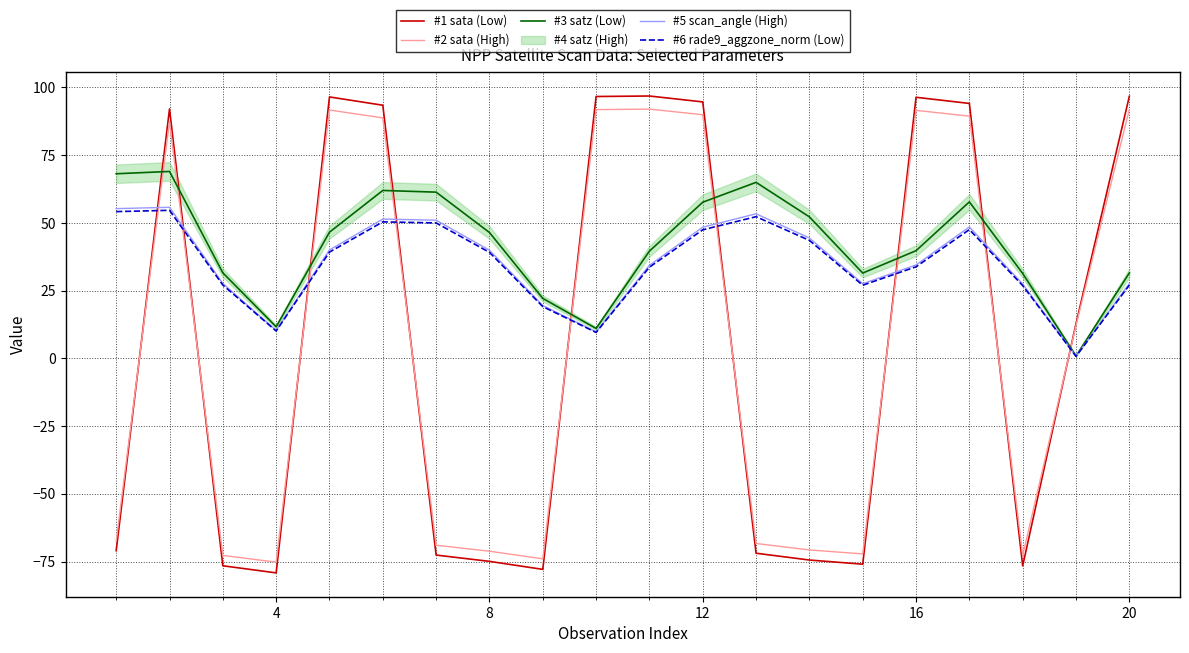

Which series has the largest range (max minus min)?

#1 sata (Low)